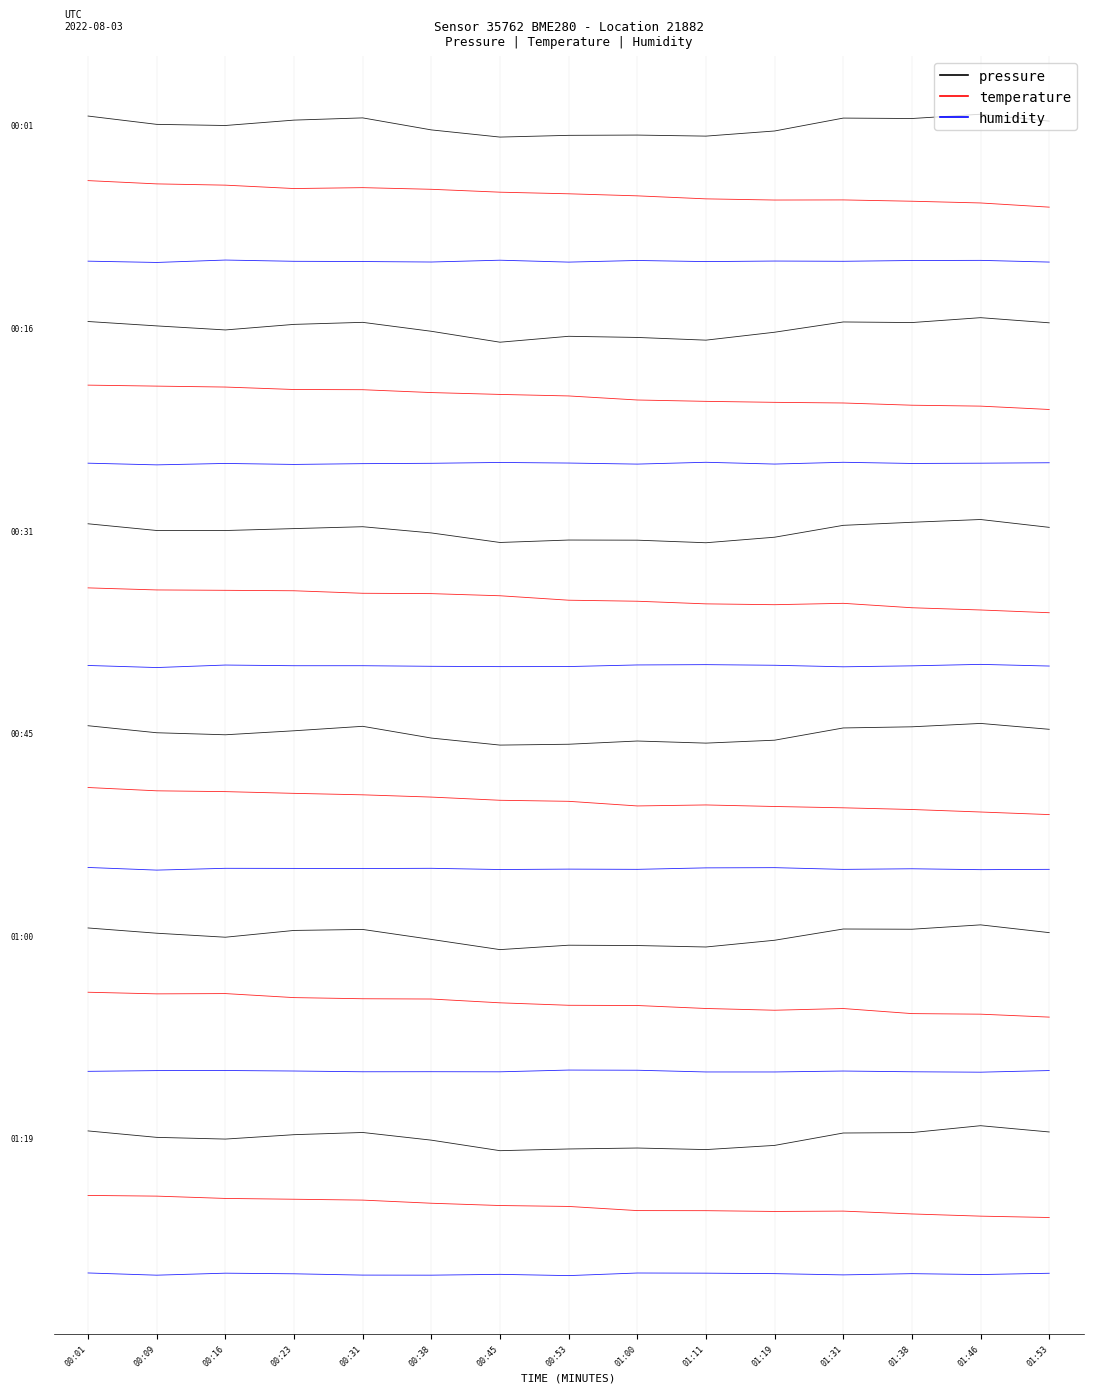

Which series has the largest range (max minus min)?

temperature